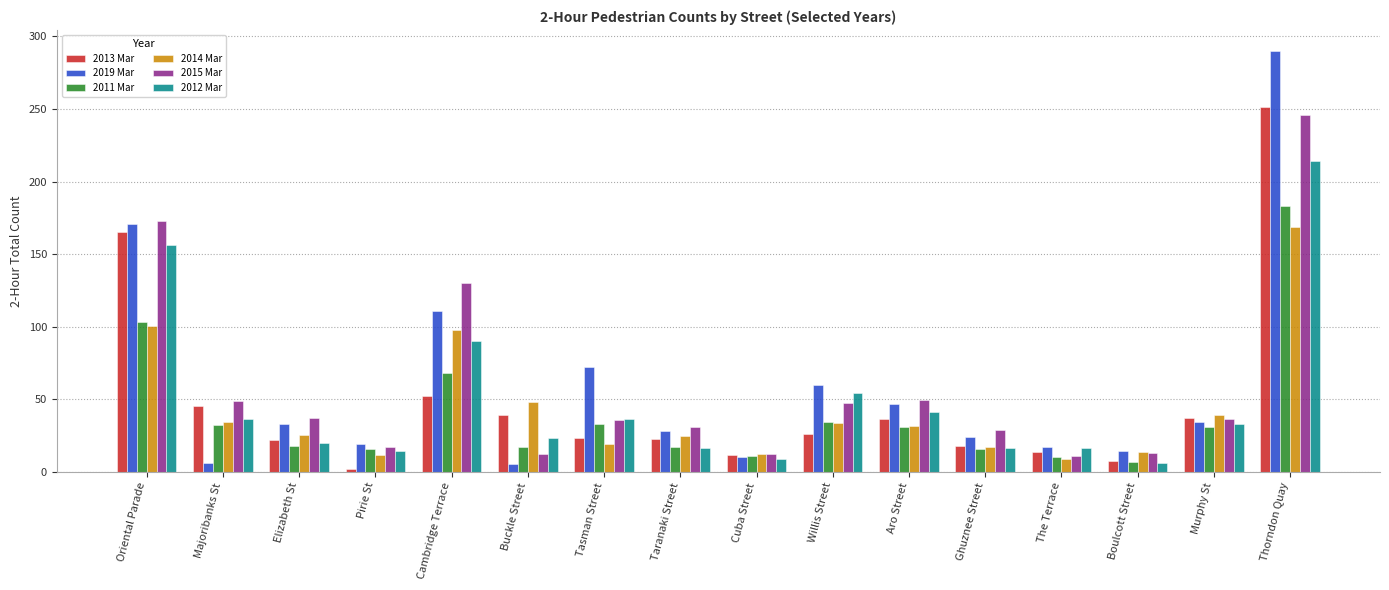

What is the highest value of the 2019 Mar series?

290.0